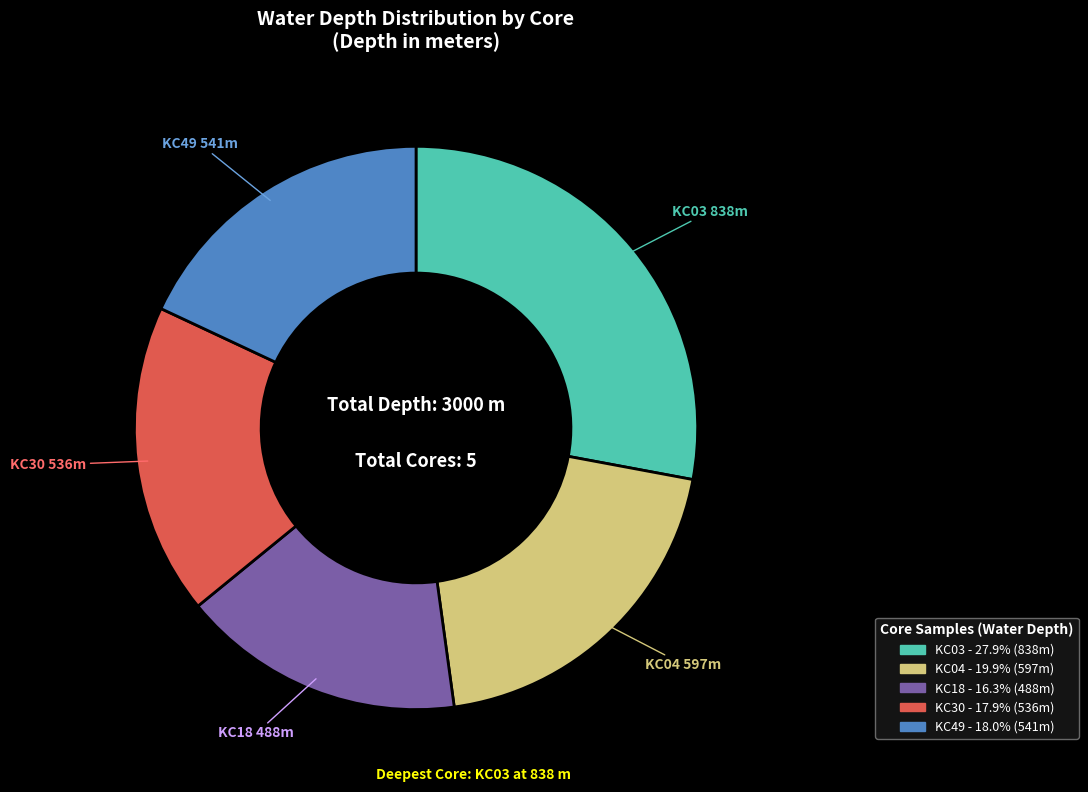

Is the sum of KC49 and KC30 greater than half?

No